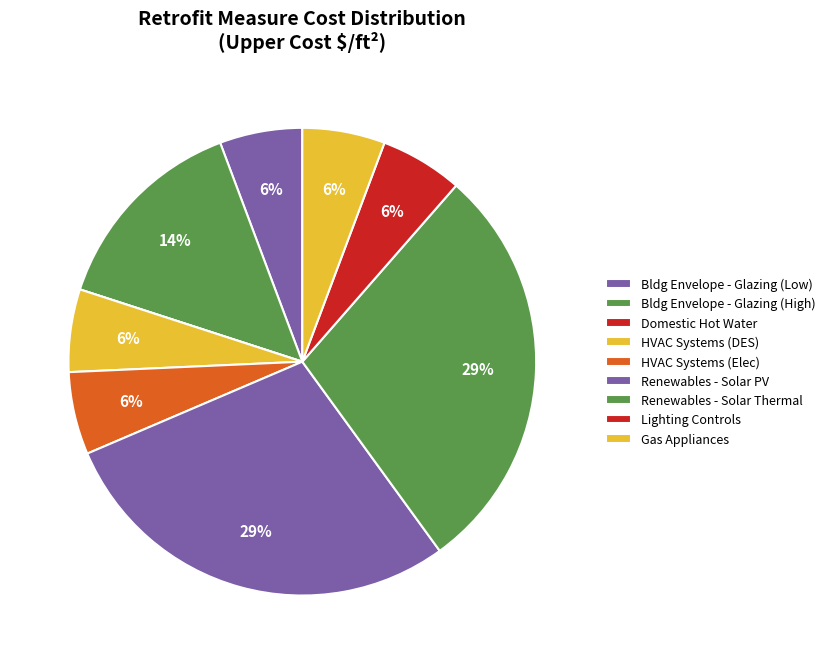

Count the number of slices in the pie.

9